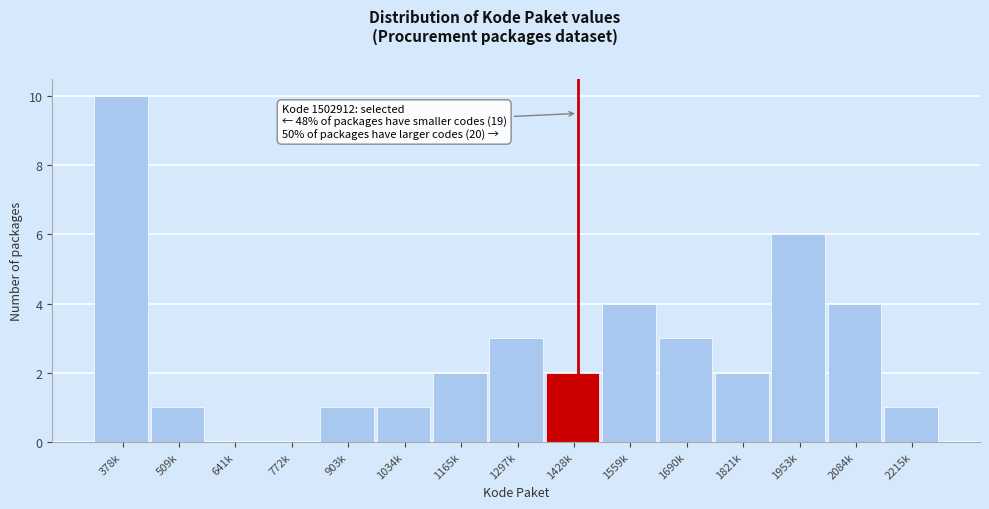

Reading right to left, transcribe all the data shown in this chart.

2215k=1	2084k=4	1953k=6	1821k=2	1690k=3	1559k=4	1428k=2	1297k=3	1165k=2	1034k=1	903k=1	772k=0	641k=0	509k=1	378k=10